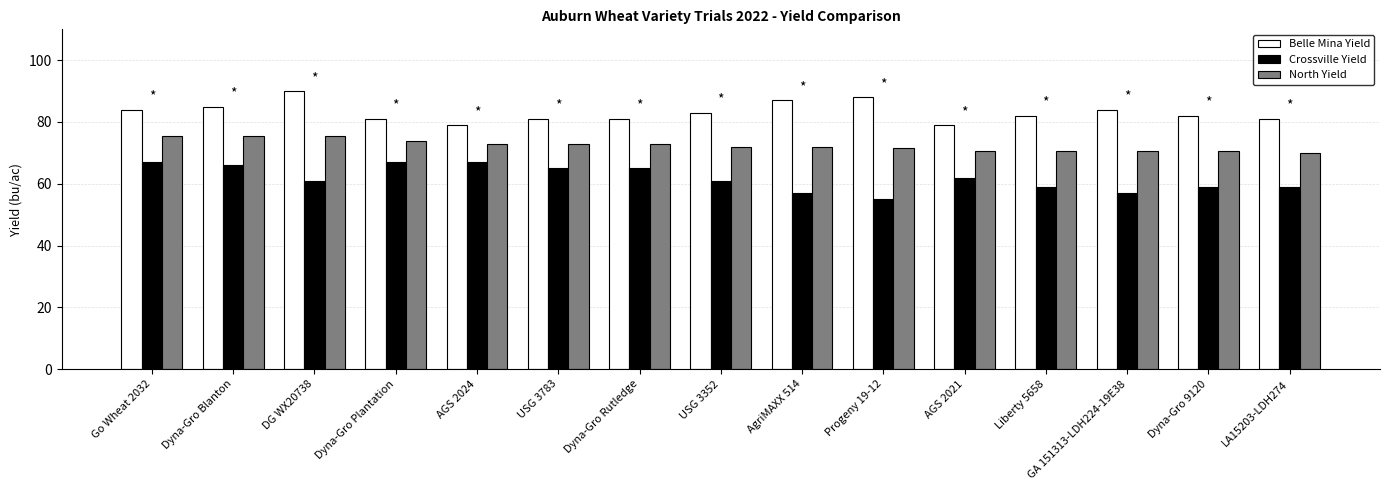

What is the value of the Belle Mina Yield bar at the 10th from the left?

88.0